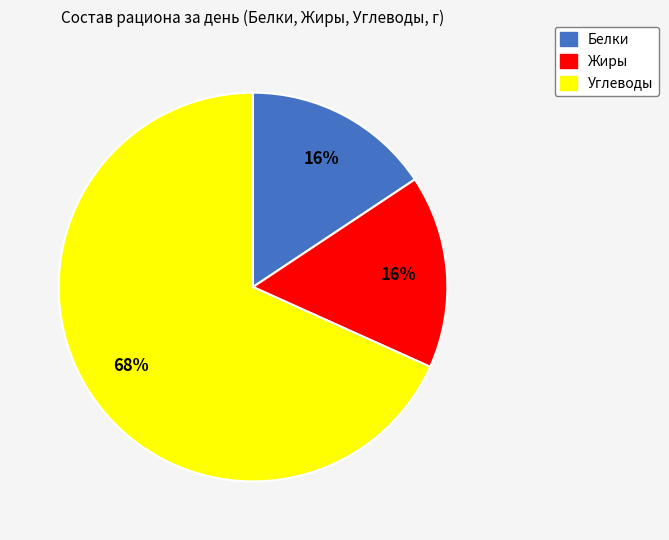

To the nearest percent, what is the average slice percentage?

33%